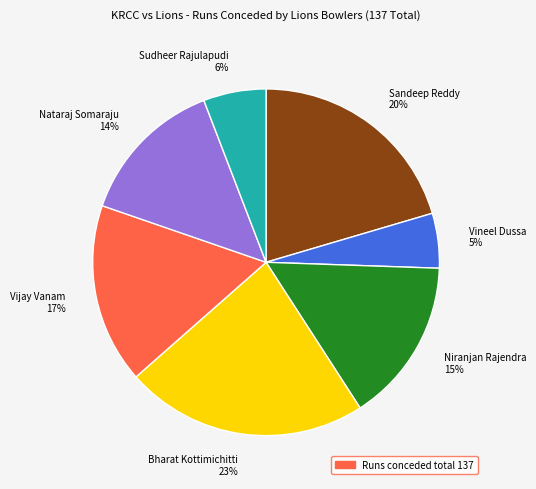

What percentage is the Nataraj Somaraju slice, to the nearest percent?

14%